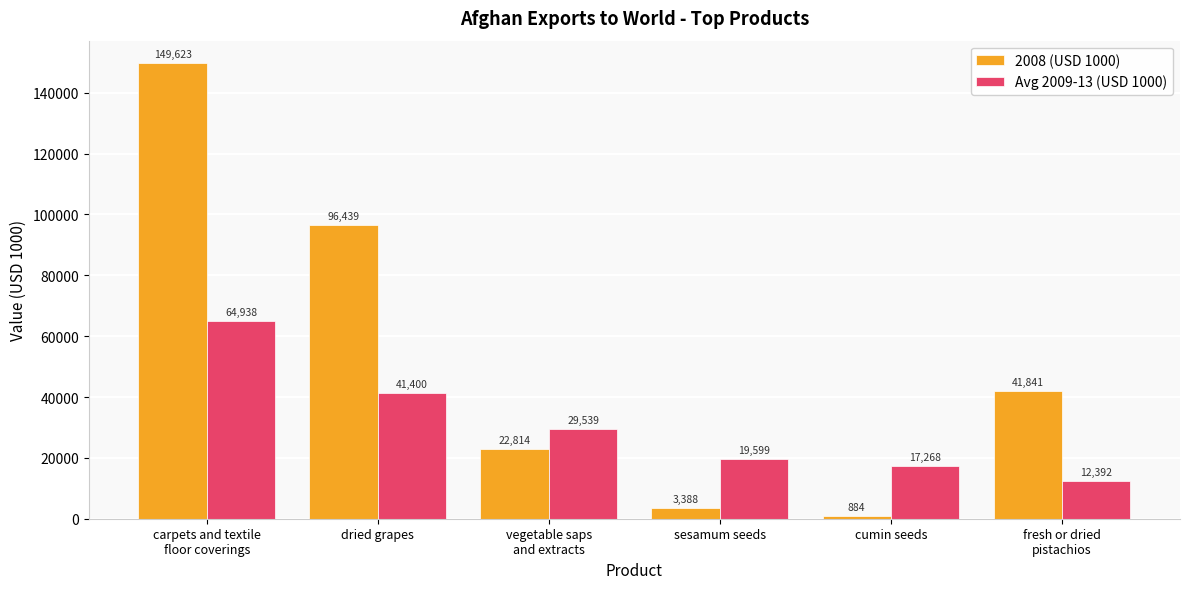

How many distinct data groups are displayed?

2